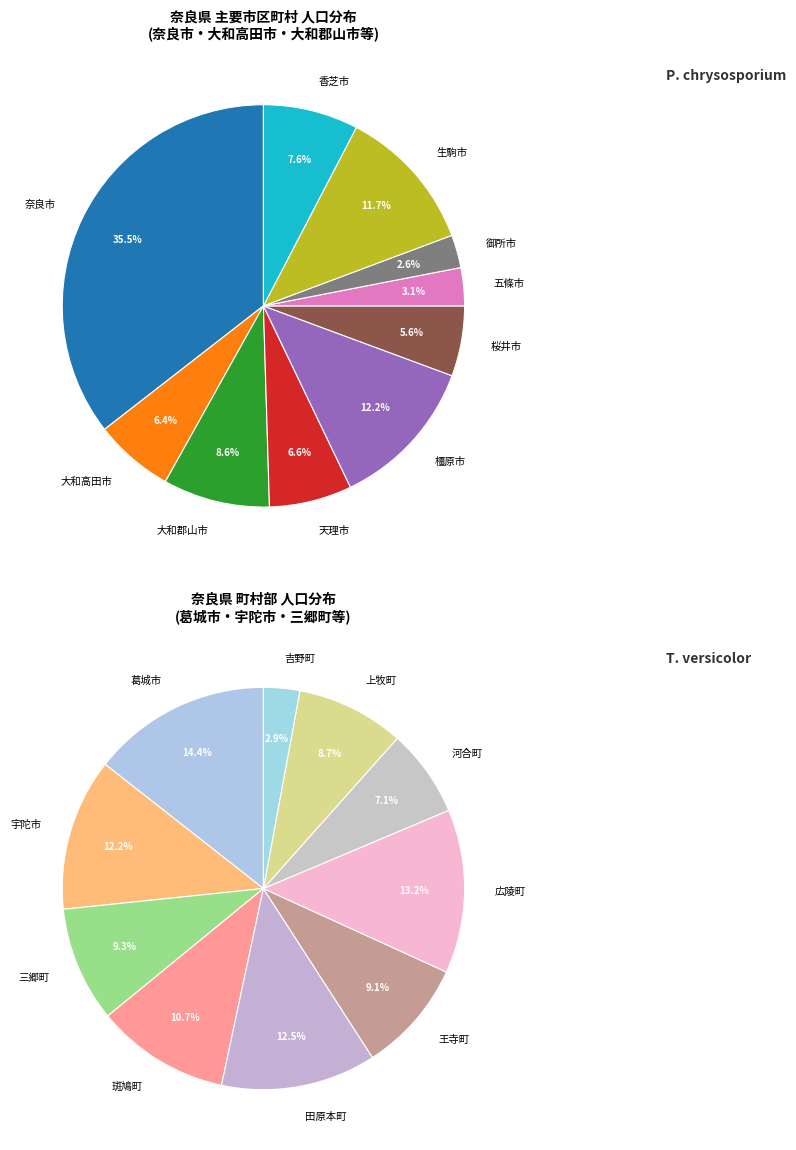

Does 生駒市 represent more than half of the total?

No